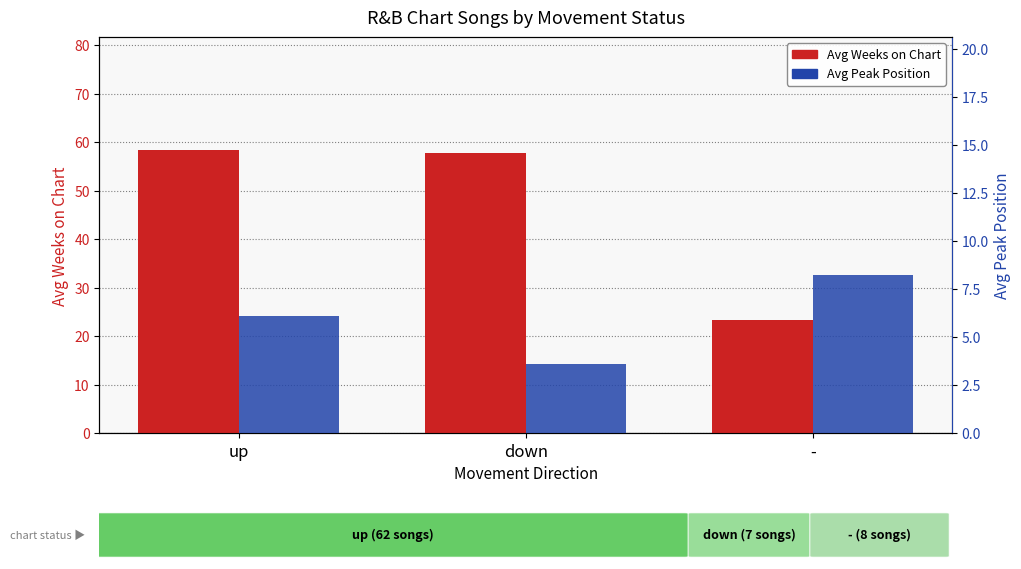

Which category has the lowest value across all series?

down